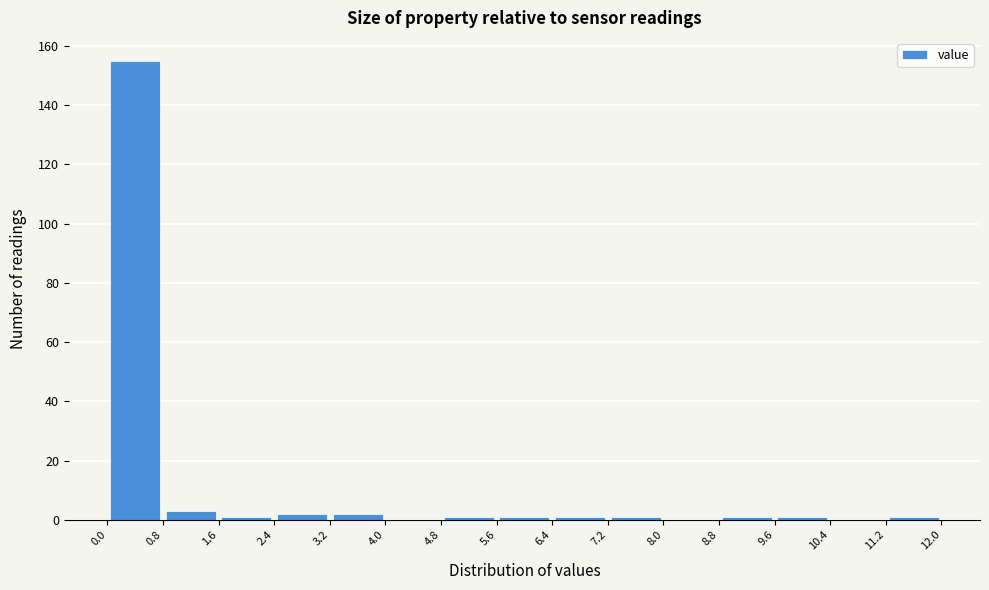

Reading left to right, list every bar in this chart as the range it spans on the x-axis followed by its height. The values are not printed on the chart, so give them approximately, as read against the axis.

0.0 to 0.8: 156
0.8 to 1.6: 4
1.6 to 2.4: under 2
2.4 to 3.2: 2
3.2 to 4.0: 2
4.0 to 4.8: 0
4.8 to 5.6: under 2
5.6 to 6.4: under 2
6.4 to 7.2: under 2
7.2 to 8.0: under 2
8.0 to 8.8: 0
8.8 to 9.6: under 2
9.6 to 10.4: under 2
10.4 to 11.2: 0
11.2 to 12.0: under 2